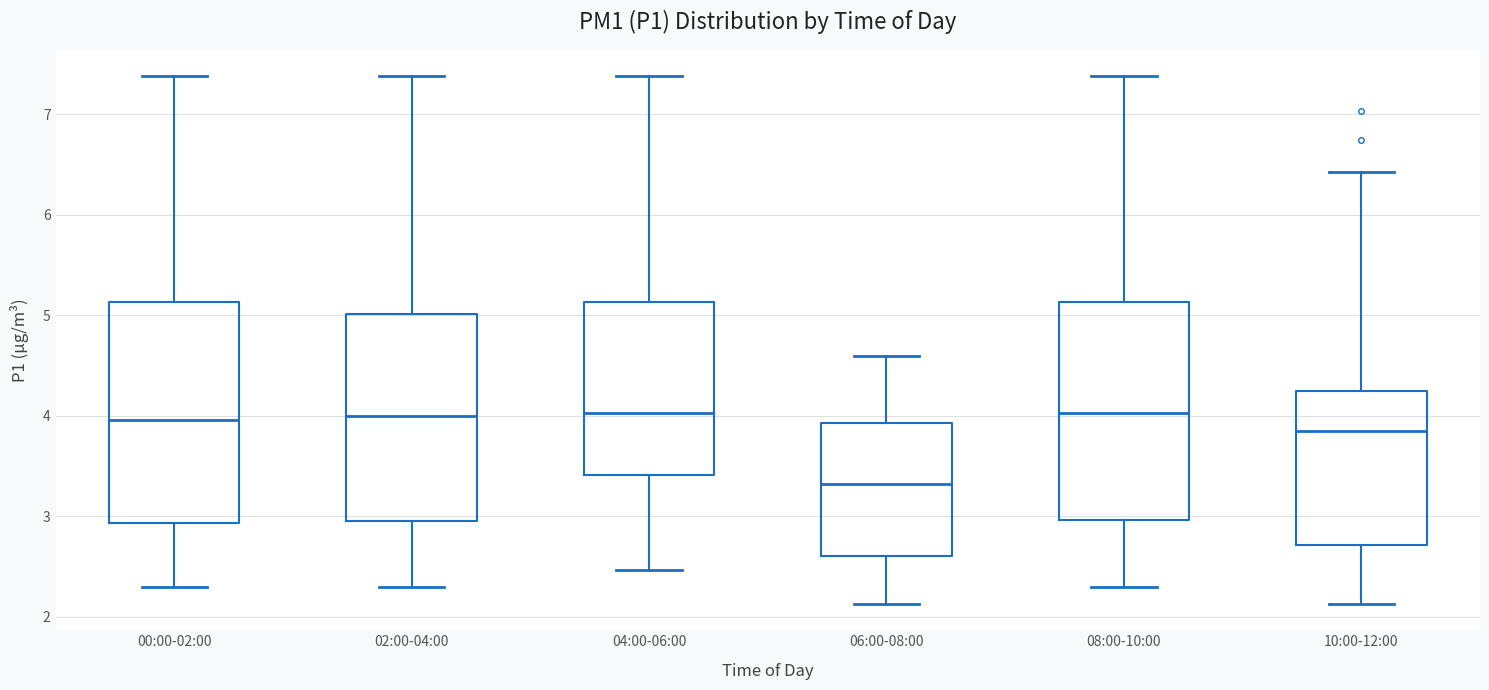

Which box has the lowest median line?

06:00-08:00